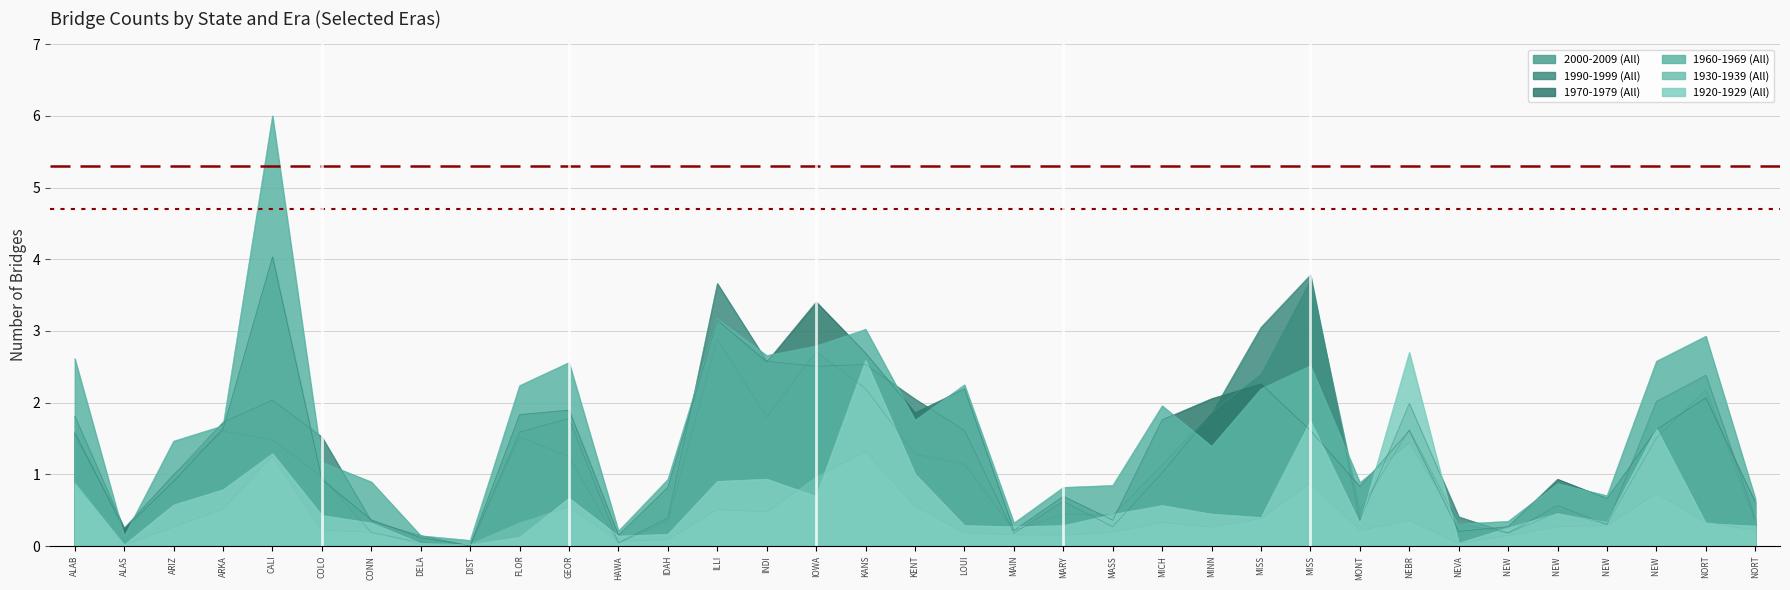

Which label corresponds to the largest value in the chart?

CALI